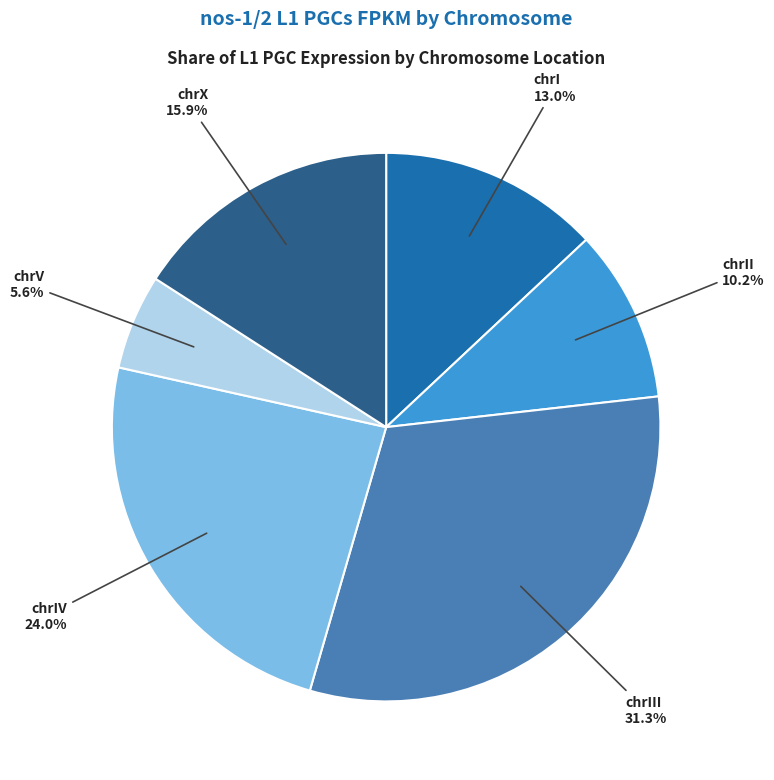

Is there a majority slice in this chart?

No